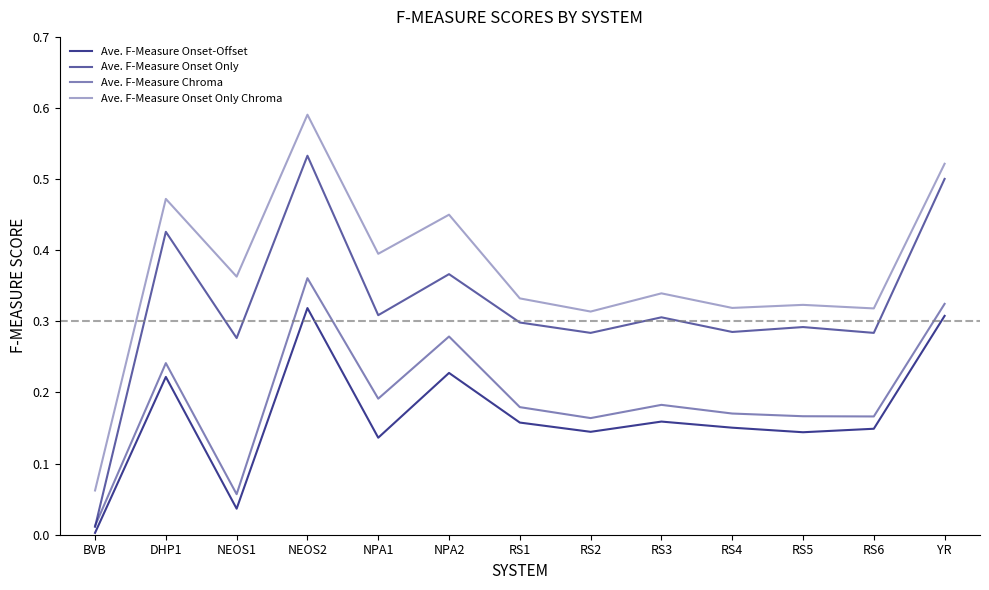

Reading left to right, transcribe all the data shown in this chart.

Ave. F-Measure Onset-Offset: BVB=0.0	DHP1=0.2	NEOS1=0.0	NEOS2=0.3	NPA1=0.1	NPA2=0.2	RS1=0.2	RS2=0.1	RS3=0.2	RS4=0.2	RS5=0.1	RS6=0.1	YR=0.3
Ave. F-Measure Onset Only: BVB=0.0	DHP1=0.4	NEOS1=0.3	NEOS2=0.5	NPA1=0.3	NPA2=0.4	RS1=0.3	RS2=0.3	RS3=0.3	RS4=0.3	RS5=0.3	RS6=0.3	YR=0.5
Ave. F-Measure Chroma: BVB=0.0	DHP1=0.2	NEOS1=0.1	NEOS2=0.4	NPA1=0.2	NPA2=0.3	RS1=0.2	RS2=0.2	RS3=0.2	RS4=0.2	RS5=0.2	RS6=0.2	YR=0.3
Ave. F-Measure Onset Only Chroma: BVB=0.1	DHP1=0.5	NEOS1=0.4	NEOS2=0.6	NPA1=0.4	NPA2=0.5	RS1=0.3	RS2=0.3	RS3=0.3	RS4=0.3	RS5=0.3	RS6=0.3	YR=0.5